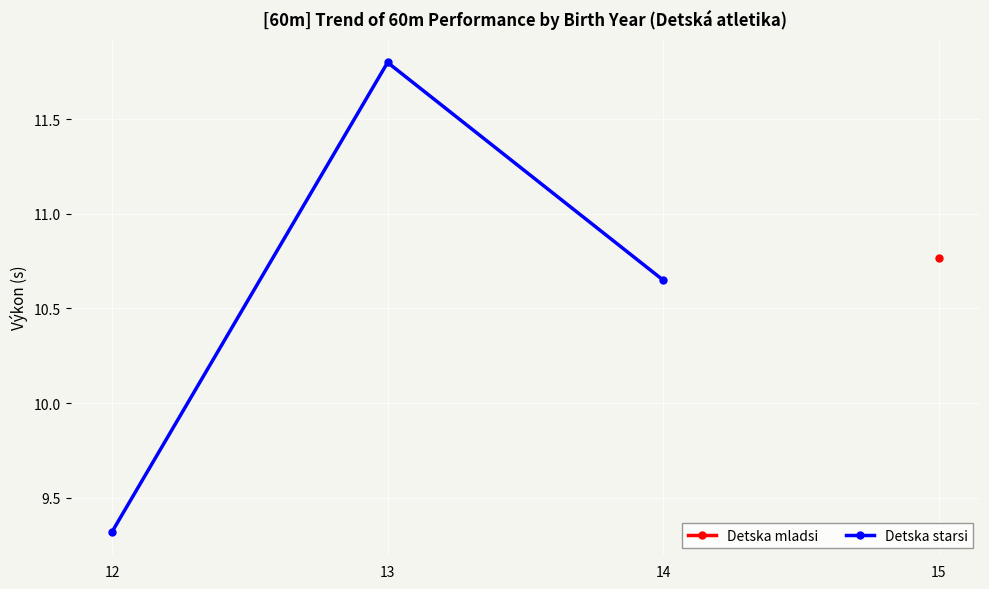

Is it true that Detska starsi equals 4.2 at 14?

False